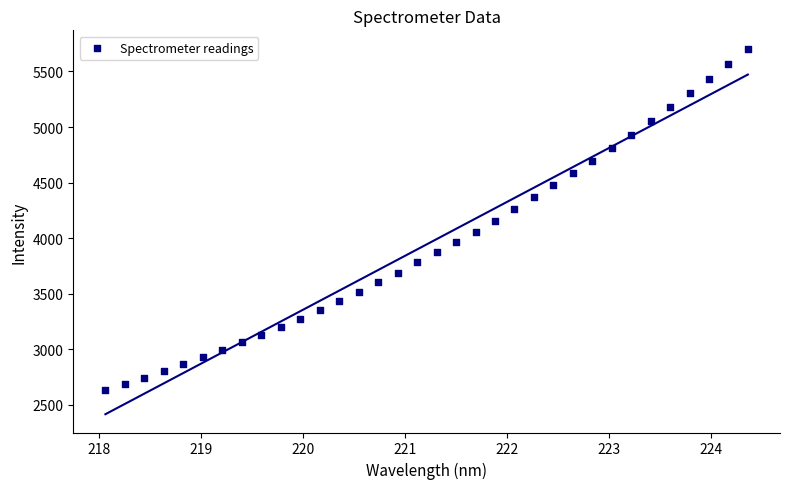

What is the range of X values (max minus min)?

6.3